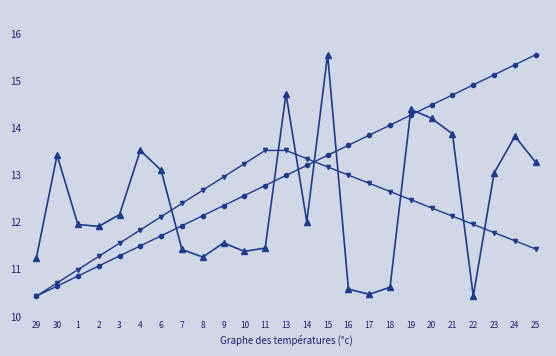

At which category is the sum across all series the highest?

15